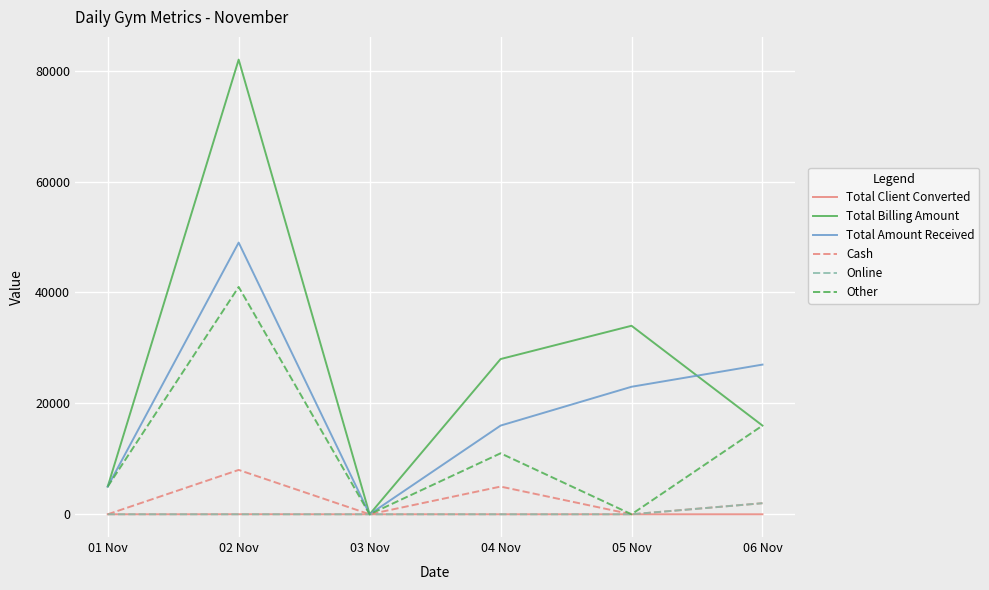

How many categories are shown in the chart?

6